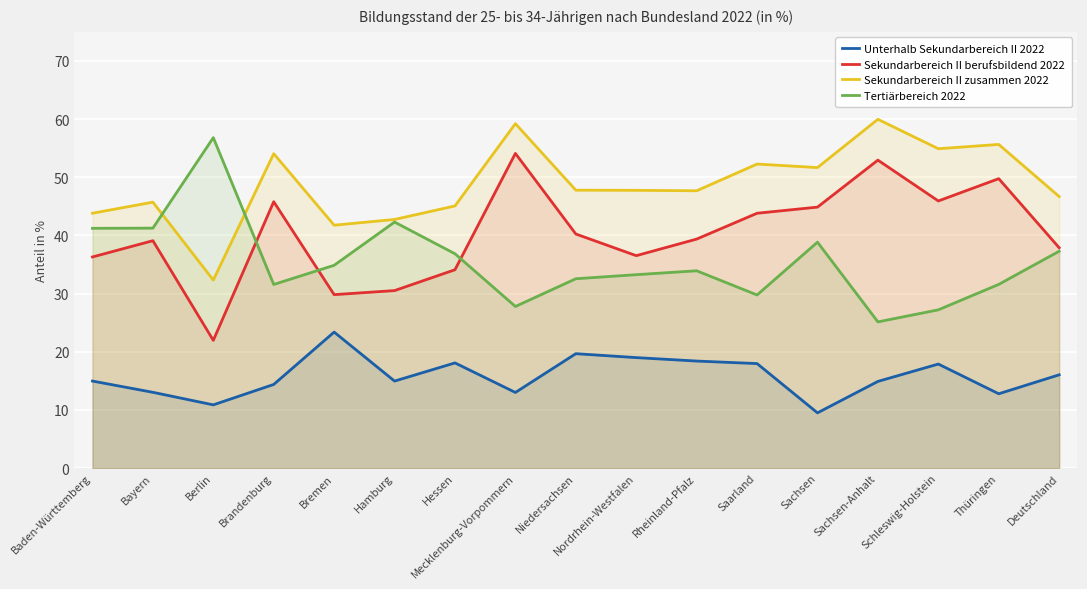

What is the difference between the maximum and second lowest values in the Sekundarbereich II berufsbildend 2022 series?

24.3